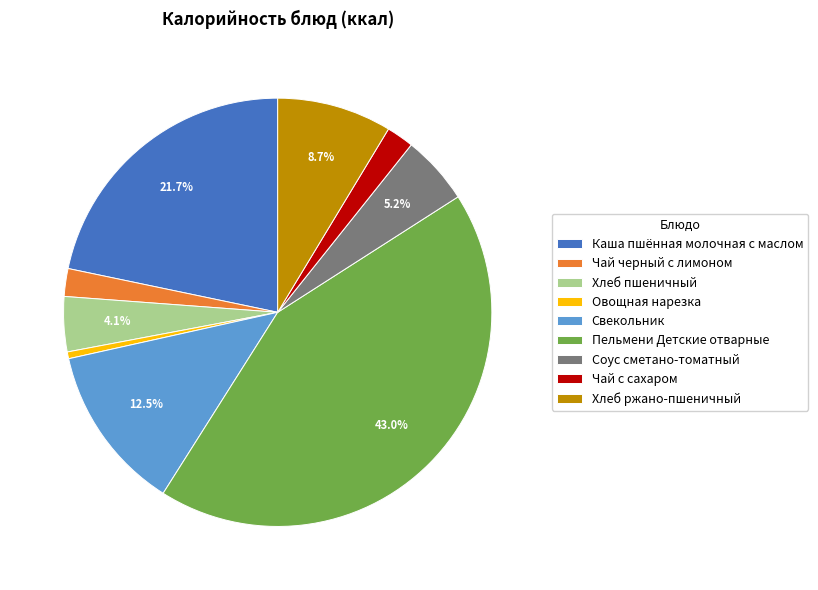

To the nearest percent, what is the combined percentage of Овощная нарезка and Свекольник?

13%